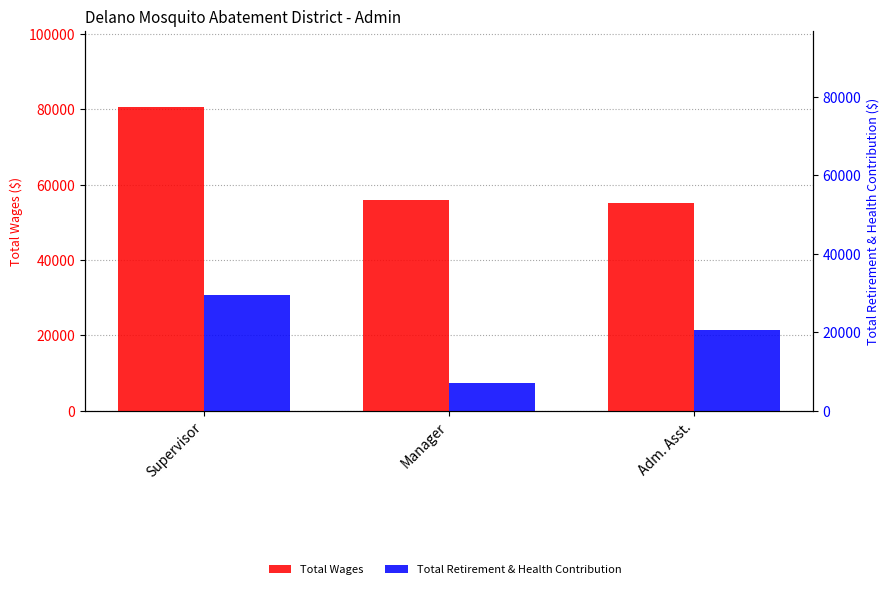

At how many categories does at least one series exceed 17816?

3